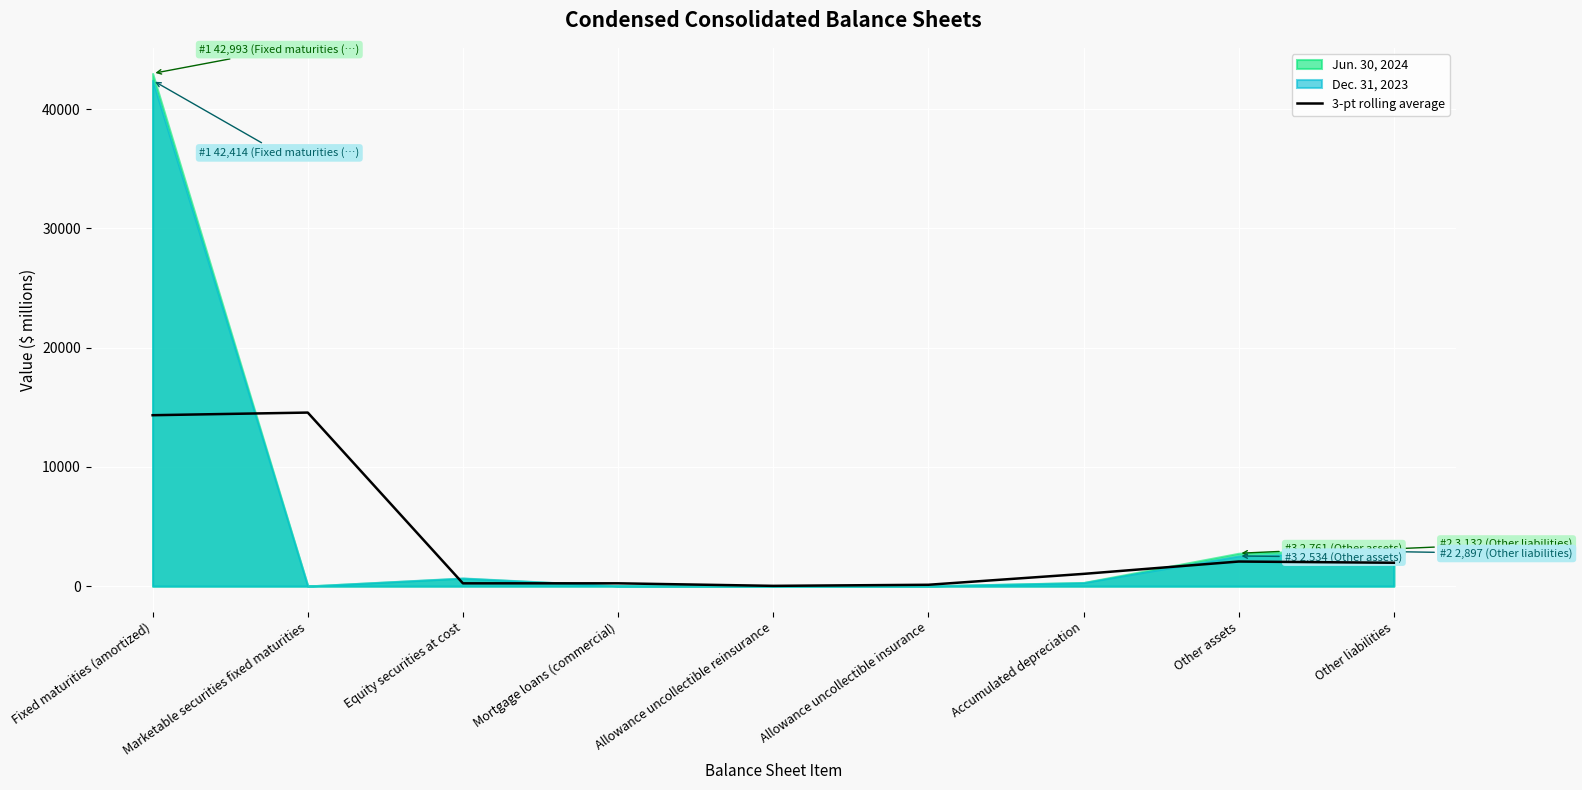

Reading left to right, list all the values displayed in this chart.

14336.7	14557.7	238.3	240.0	27.3	118.3	1031.3	2067.0	1964.3